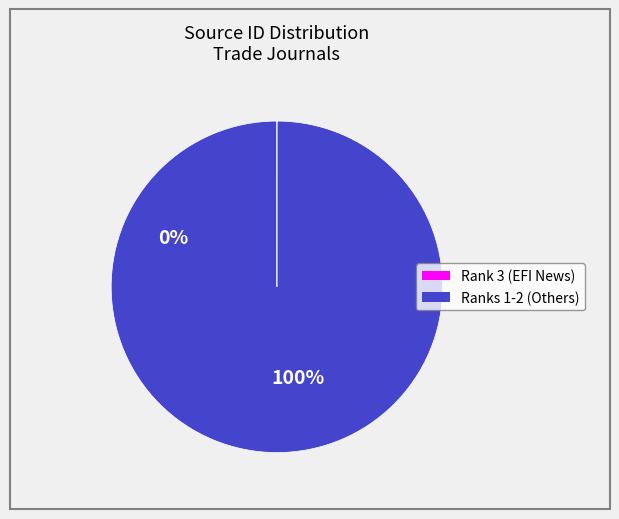

Is there a majority slice in this chart?

Yes